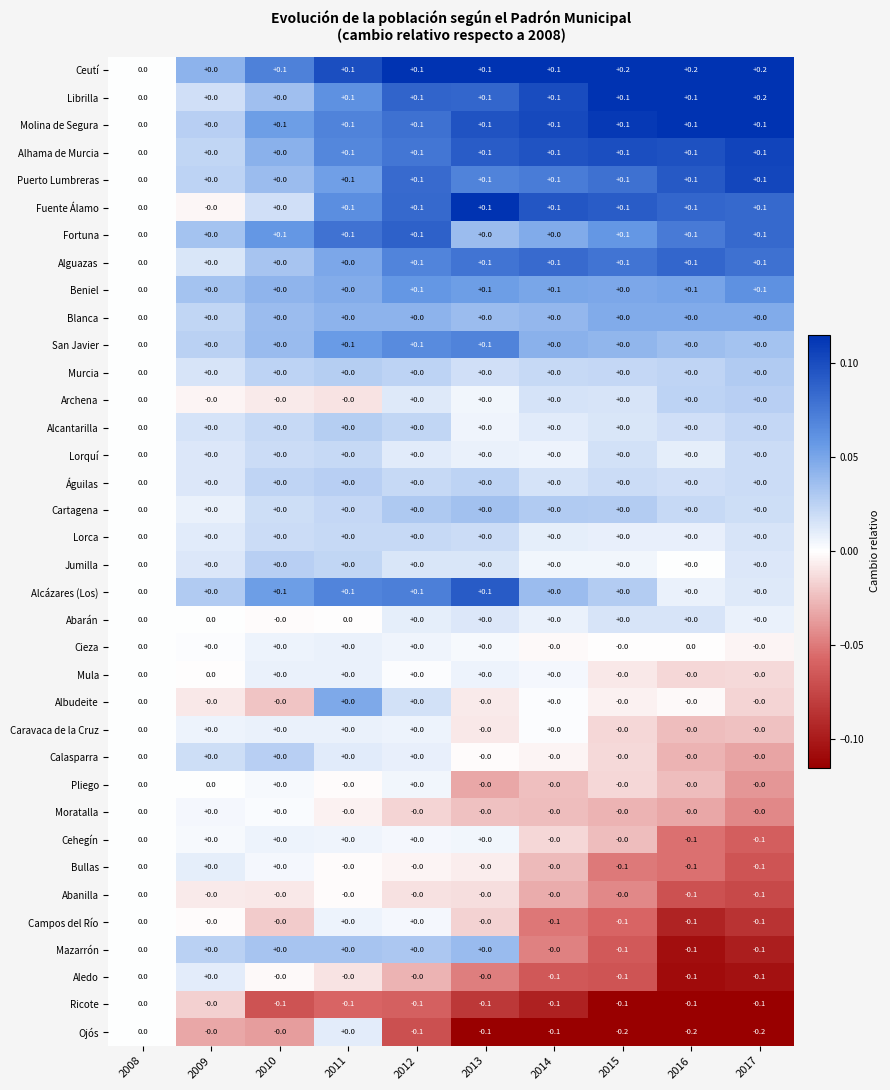

What is the sum of all Ceutí values?

1.1